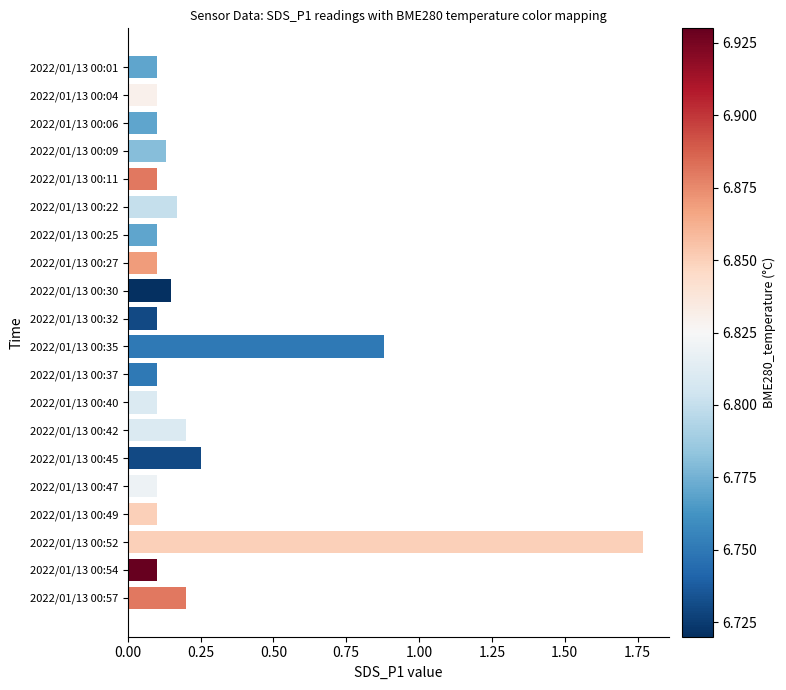

Which label corresponds to the largest value in the chart?

2022/01/13 00:52